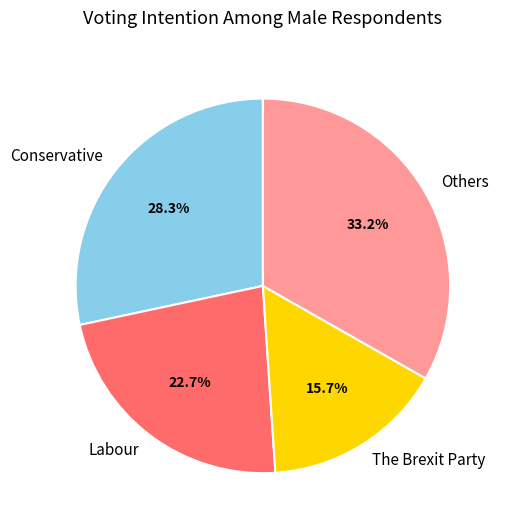

Approximately how many times larger is the value at Others compared to Labour?

1.5